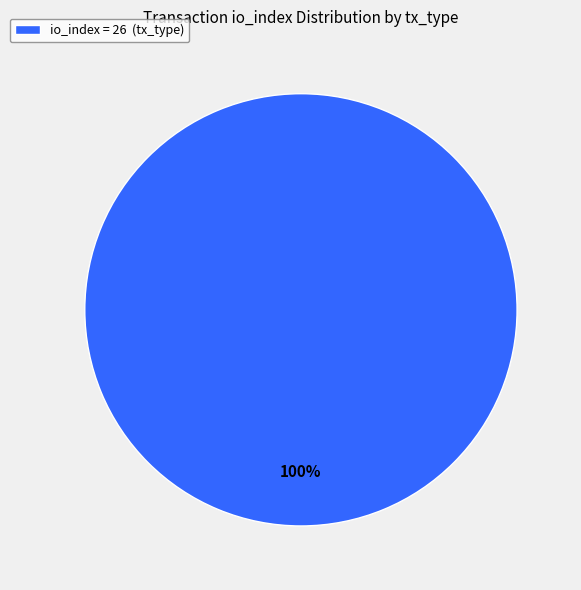

True or false: io_index = 26 (tx_type) accounts for 92% of the total.

False